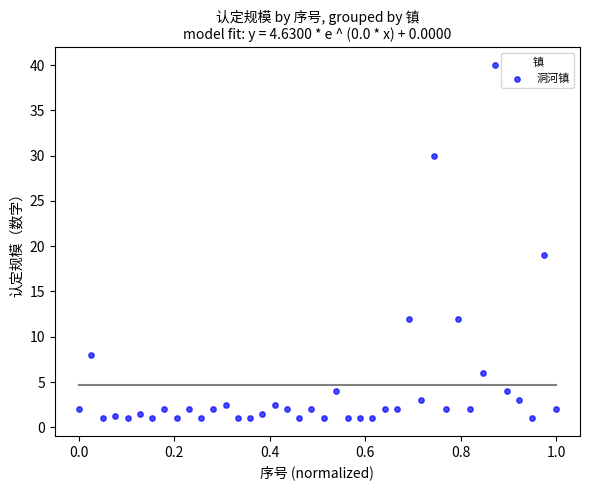

What Y value in the scatter plot is closest to 20?

19.0